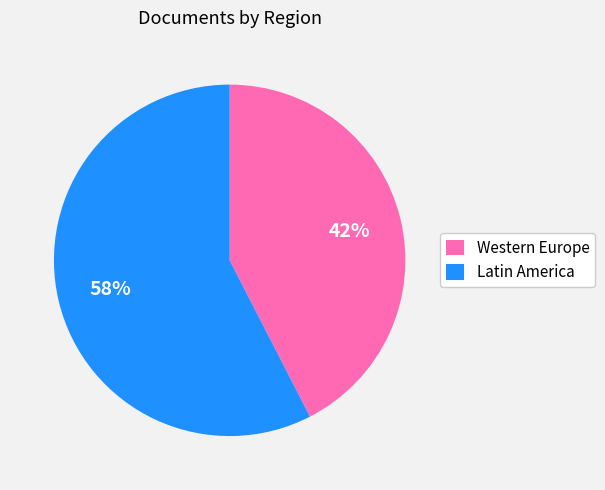

To the nearest percent, what is the combined percentage of Western Europe and Latin America?

100%